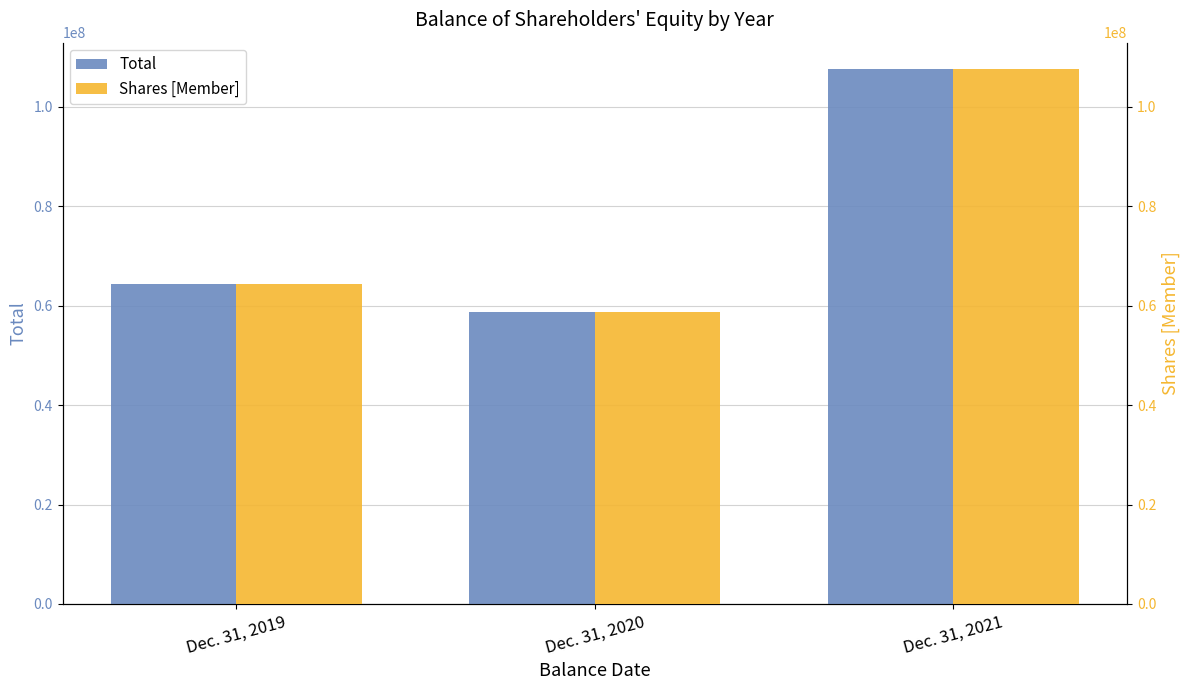

Read the Total value at Dec. 31, 2021, to the nearest 10.

107536760